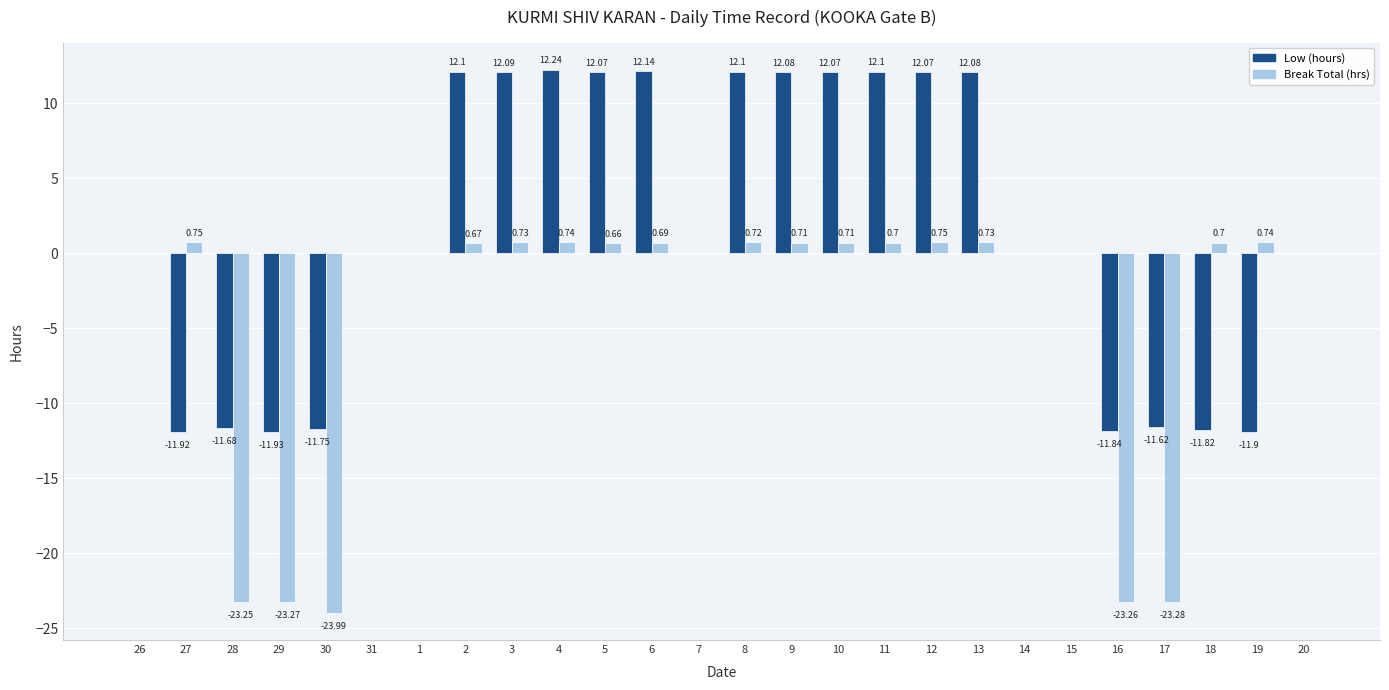

What is the average value of the Low (hours) series?

1.5